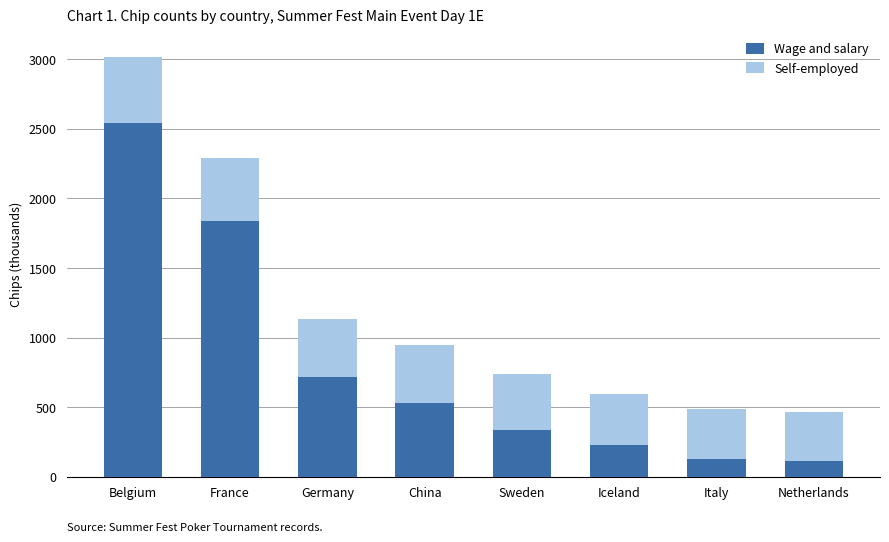

What is the lowest value of the Wage and salary series?

112